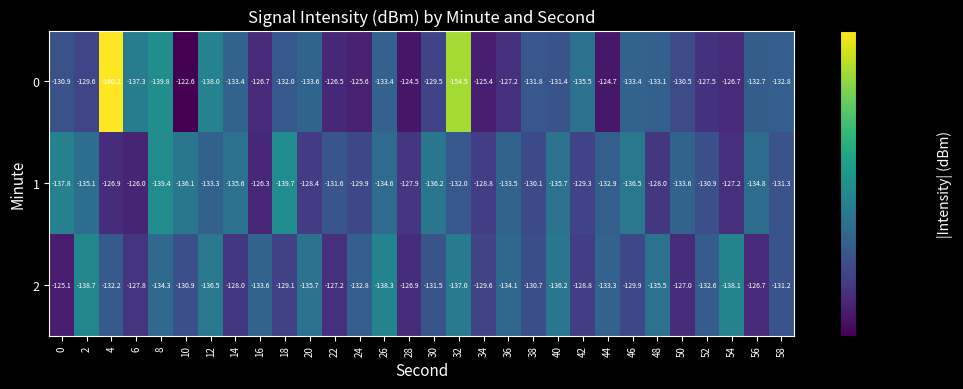

How many data points in 1 are above -132?

14